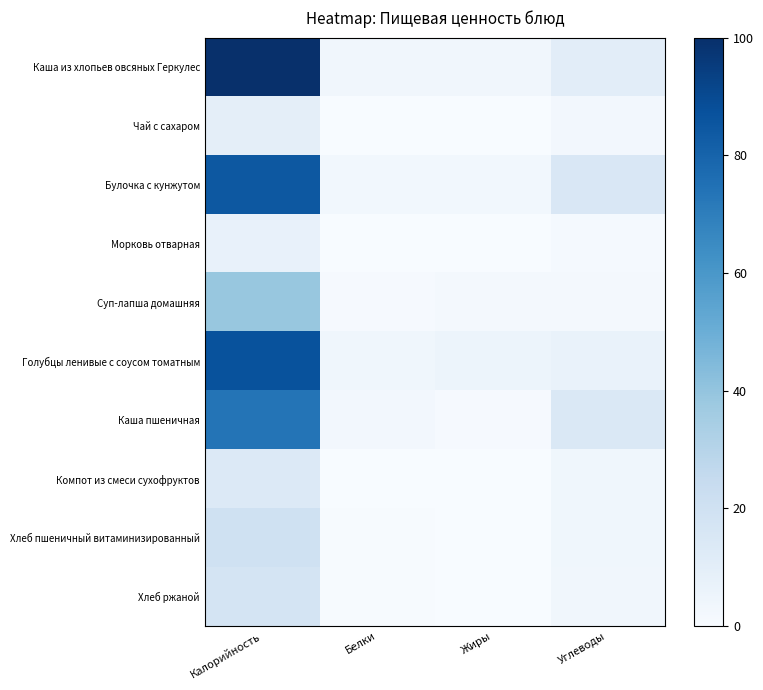

List the series in order of their peak value, highest first.

Каша из хлопьев овсяных Геркулес, Голубцы ленивые с соусом томатным, Булочка с кунжутом, Каша пшеничная, Суп-лапша домашняя, Хлеб пшеничный витаминизированный, Хлеб ржаной, Компот из смеси сухофруктов, Чай с сахаром, Морковь отварная